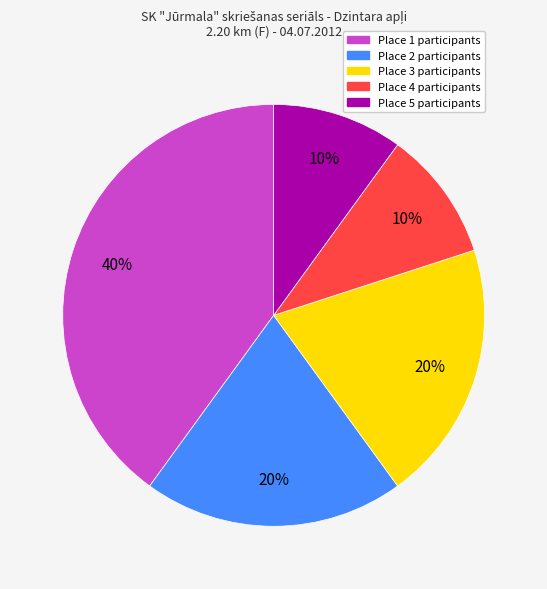

What is the largest slice in the pie chart?

Place 1